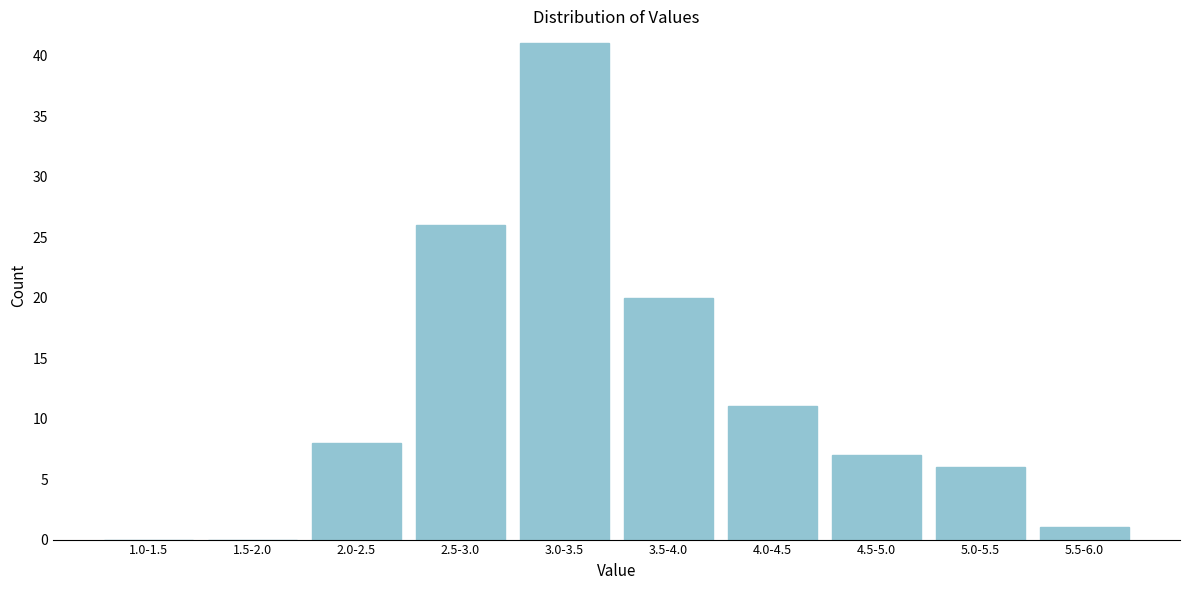

Reading left to right, transcribe all the data shown in this chart.

1.0-1.5=0	1.5-2.0=0	2.0-2.5=8	2.5-3.0=26	3.0-3.5=41	3.5-4.0=20	4.0-4.5=11	4.5-5.0=7	5.0-5.5=6	5.5-6.0=1